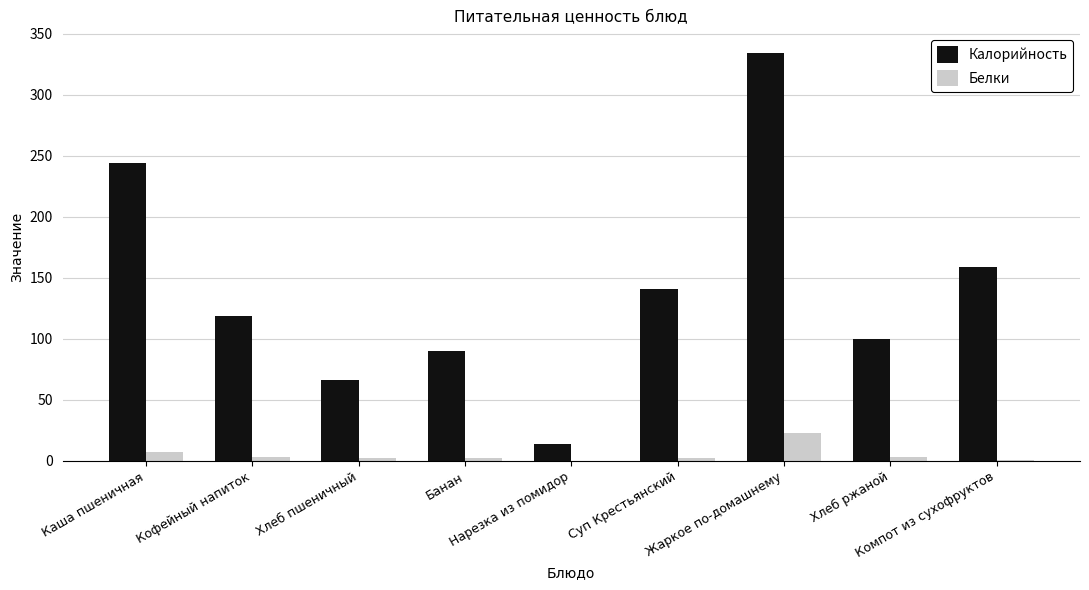

What is the sum of all Белки values?

43